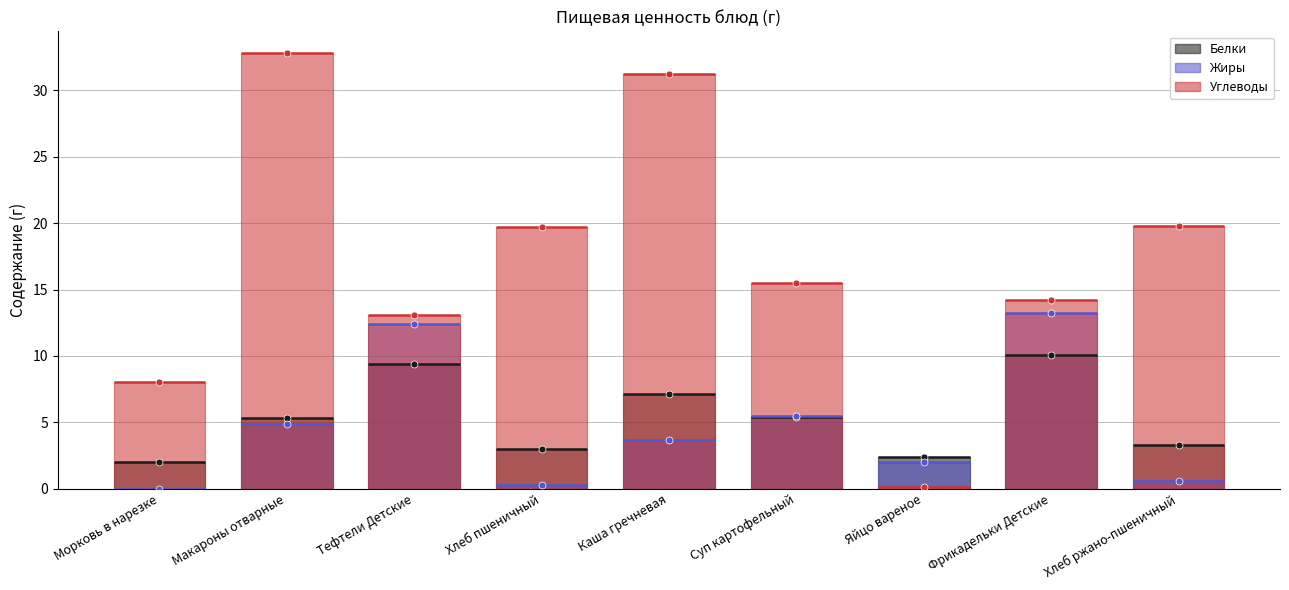

Is the value of Жиры at Морковь в нарезке greater than the value of Углеводы at Хлеб пшеничный?

No